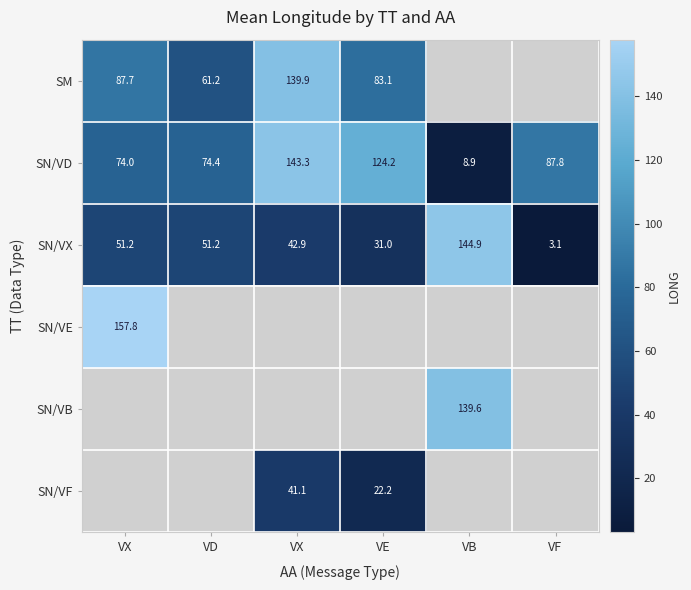

How many data points in SN/VD are above 87?

3